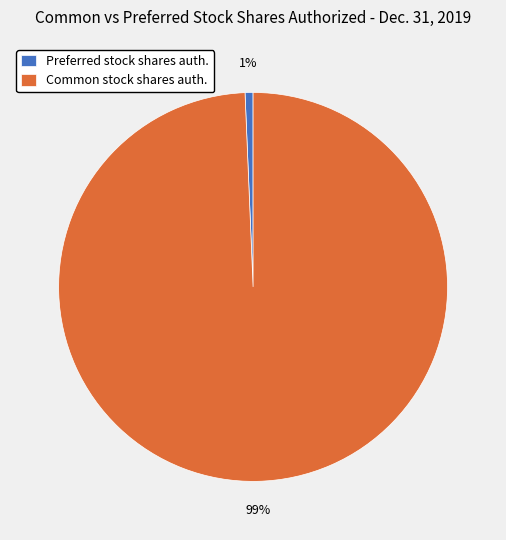

How many slices are in this pie chart?

2